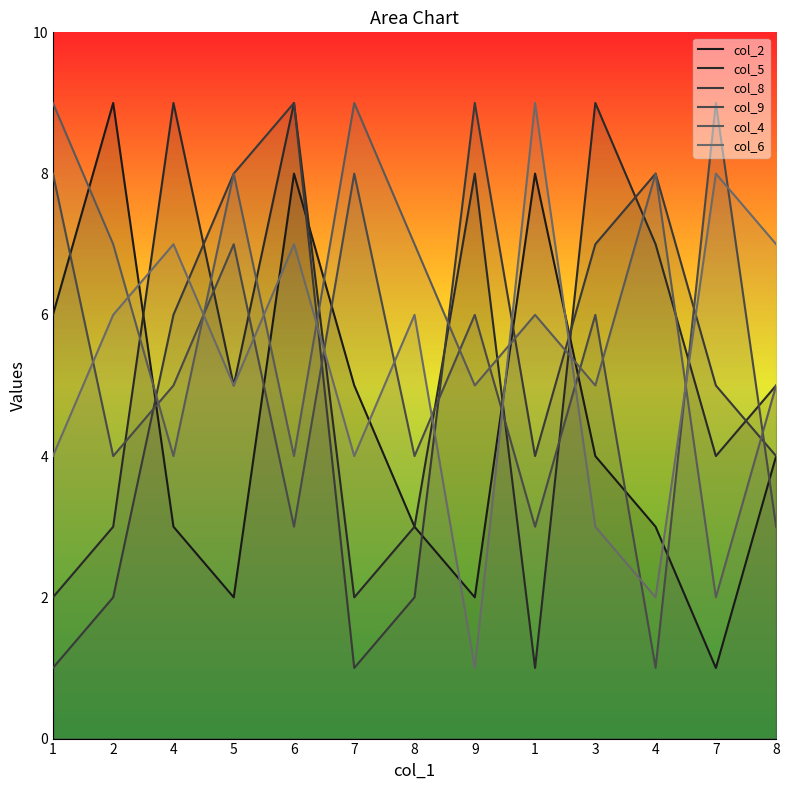

What value does the col_5 series have at 8?

5